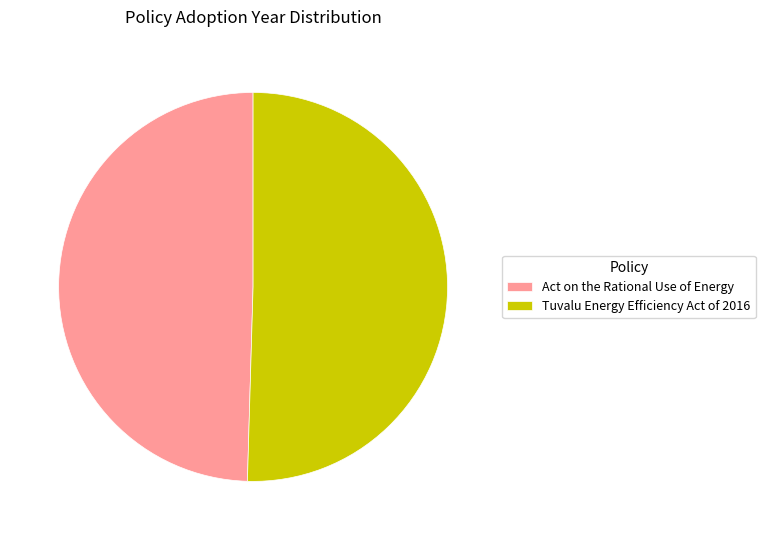

Which slice is the largest?

Tuvalu Energy Efficiency Act of 2016